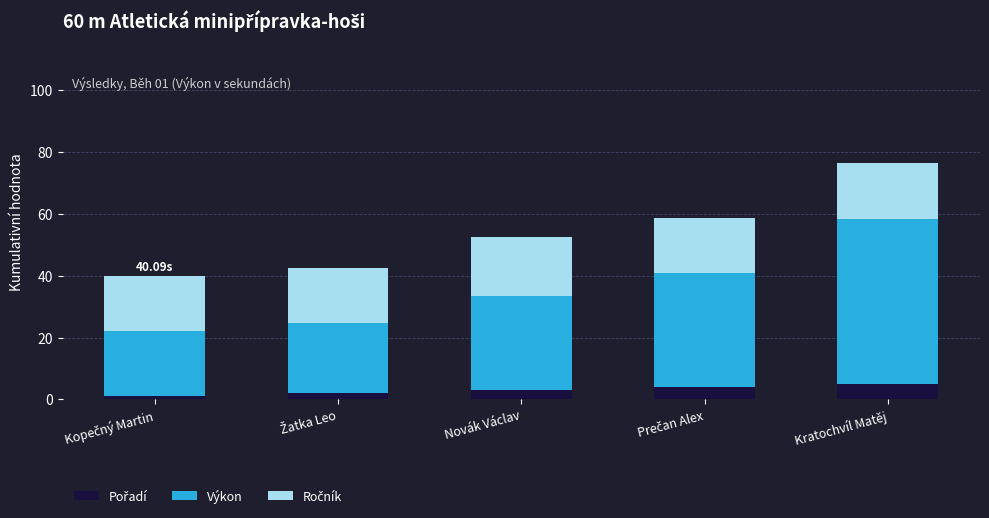

At which category is the sum across all series the highest?

Kratochvíl Matěj